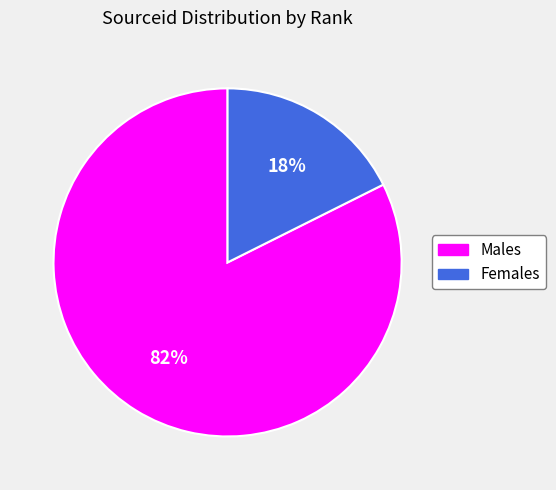

What percentage is the Males slice, to the nearest percent?

82%